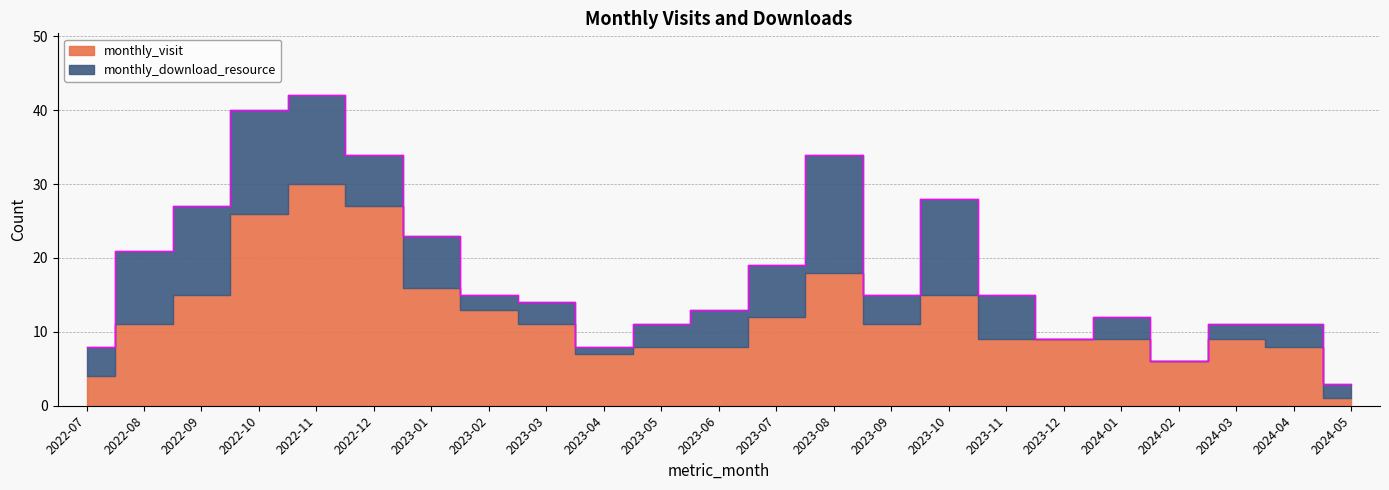

What is the difference between the second highest and minimum values in the monthly_download_resource series?

14